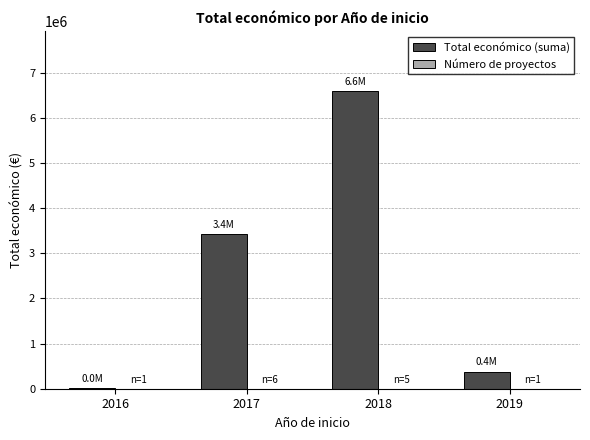

What is the maximum value shown in the chart?

6595971